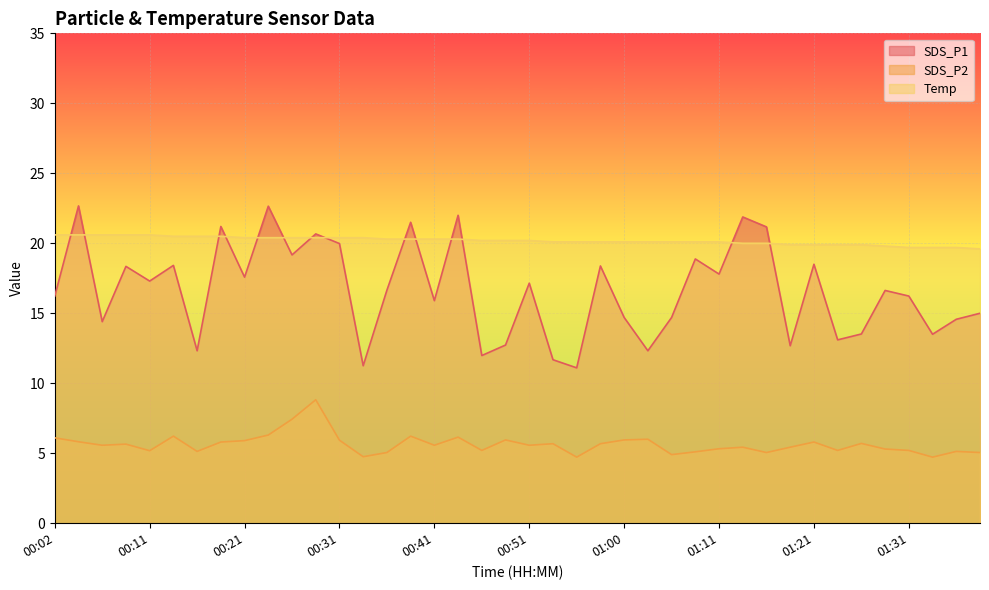

What is the average value of the SDS_P1 series?

16.7